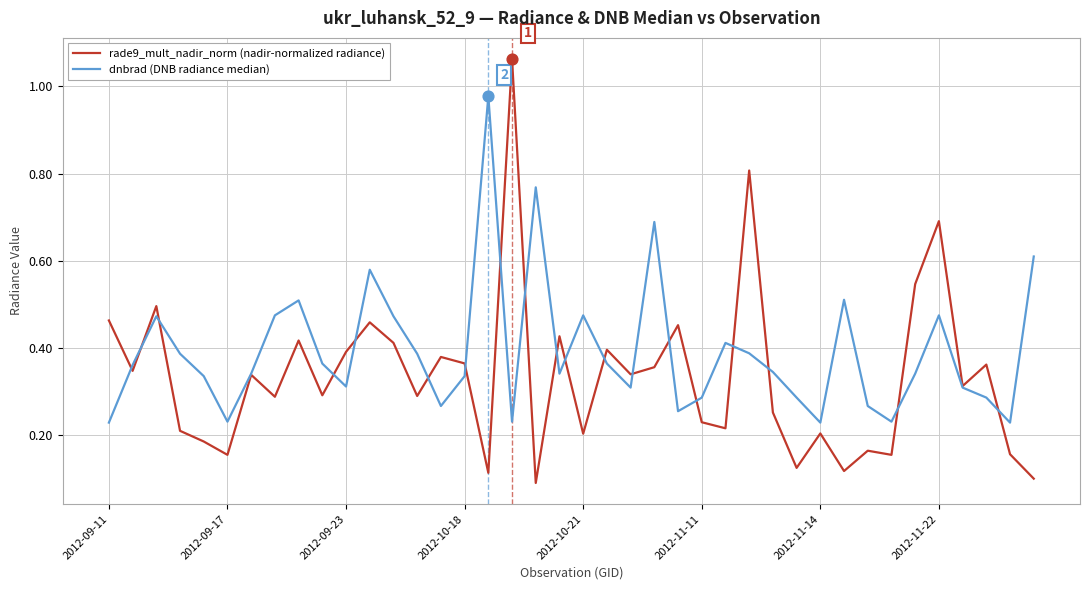

Which series has the largest total across all categories?

dnbrad (DNB radiance median)